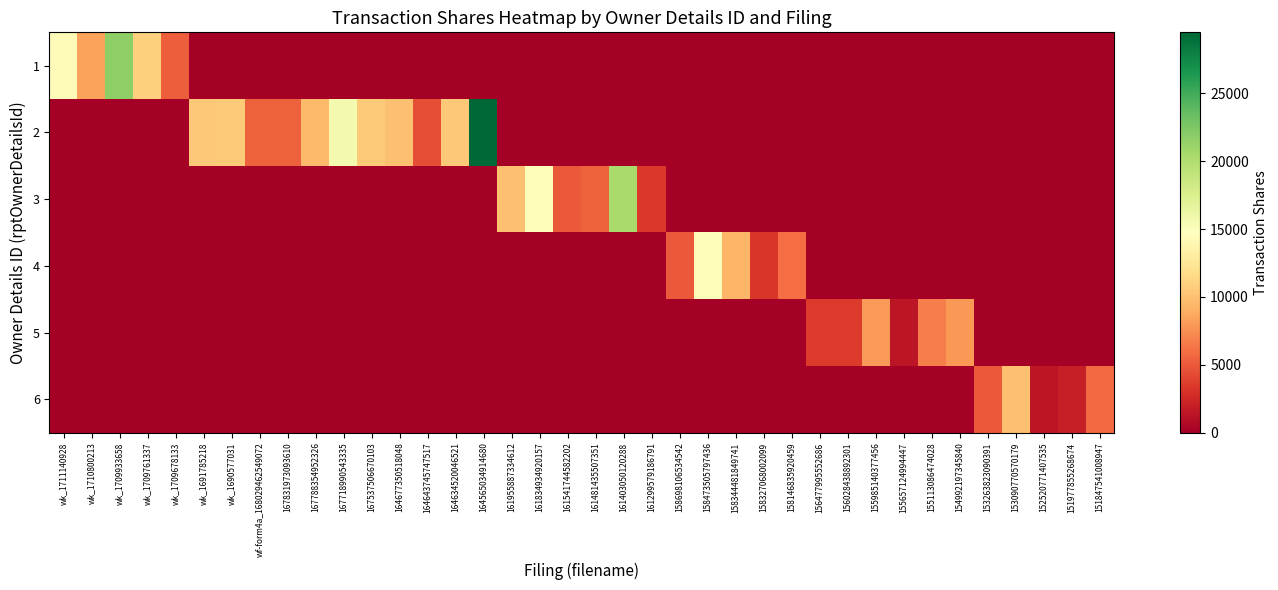

Reading right to left, transcribe all the data shown in this chart.

1: 151847541008947=0	151977855268674=0	152520771407535=0	153090770570179=0	153263823090391=0	154992197345840=0	155113086474028=0	155657124994447=0	155985140377456=0	156028438892301=0	156477995552686=0	158146835920459=0	158327068002099=0	158344481849741=0	158473505797436=0	158698106534542=0	161299579186791=0	161403050120288=0	161481435507351=0	161541744582202=0	161834934920157=0	161955887334612=0	164565034914680=0	164634520046521=0	164643745747517=0	164677350518048=0	167537506670103=0	167718990543335=0	167788354952326=0	167831973093610=0	wf-form4a_168029462549072=0	wk_1690577031=0	wk_1691785218=0	wk_1709678133=5219	wk_1709761337=10897	wk_1709933658=21709	wk_1710800213=8394	wk_1711140928=14349
2: 151847541008947=0	151977855268674=0	152520771407535=0	153090770570179=0	153263823090391=0	154992197345840=0	155113086474028=0	155657124994447=0	155985140377456=0	156028438892301=0	156477995552686=0	158146835920459=0	158327068002099=0	158344481849741=0	158473505797436=0	158698106534542=0	161299579186791=0	161403050120288=0	161481435507351=0	161541744582202=0	161834934920157=0	161955887334612=0	164565034914680=29484	164634520046521=10470	164643745747517=4430	164677350518048=10000	167537506670103=10500	167718990543335=15583	167788354952326=9649	167831973093610=5356	wf-form4a_168029462549072=5356	wk_1690577031=10500	wk_1691785218=10427	wk_1709678133=0	wk_1709761337=0	wk_1709933658=0	wk_1710800213=0	wk_1711140928=0
3: 151847541008947=0	151977855268674=0	152520771407535=0	153090770570179=0	153263823090391=0	154992197345840=0	155113086474028=0	155657124994447=0	155985140377456=0	156028438892301=0	156477995552686=0	158146835920459=0	158327068002099=0	158344481849741=0	158473505797436=0	158698106534542=0	161299579186791=3428	161403050120288=20402	161481435507351=5382	161541744582202=5000	161834934920157=15000	161955887334612=10000	164565034914680=0	164634520046521=0	164643745747517=0	164677350518048=0	167537506670103=0	167718990543335=0	167788354952326=0	167831973093610=0	wf-form4a_168029462549072=0	wk_1690577031=0	wk_1691785218=0	wk_1709678133=0	wk_1709761337=0	wk_1709933658=0	wk_1710800213=0	wk_1711140928=0
4: 151847541008947=0	151977855268674=0	152520771407535=0	153090770570179=0	153263823090391=0	154992197345840=0	155113086474028=0	155657124994447=0	155985140377456=0	156028438892301=0	156477995552686=0	158146835920459=5962	158327068002099=3278	158344481849741=9437	158473505797436=15000	158698106534542=5000	161299579186791=0	161403050120288=0	161481435507351=0	161541744582202=0	161834934920157=0	161955887334612=0	164565034914680=0	164634520046521=0	164643745747517=0	164677350518048=0	167537506670103=0	167718990543335=0	167788354952326=0	167831973093610=0	wf-form4a_168029462549072=0	wk_1690577031=0	wk_1691785218=0	wk_1709678133=0	wk_1709761337=0	wk_1709933658=0	wk_1710800213=0	wk_1711140928=0
5: 151847541008947=0	151977855268674=0	152520771407535=0	153090770570179=0	153263823090391=0	154992197345840=7872	155113086474028=6750	155657124994447=1415	155985140377456=8000	156028438892301=3500	156477995552686=3500	158146835920459=0	158327068002099=0	158344481849741=0	158473505797436=0	158698106534542=0	161299579186791=0	161403050120288=0	161481435507351=0	161541744582202=0	161834934920157=0	161955887334612=0	164565034914680=0	164634520046521=0	164643745747517=0	164677350518048=0	167537506670103=0	167718990543335=0	167788354952326=0	167831973093610=0	wf-form4a_168029462549072=0	wk_1690577031=0	wk_1691785218=0	wk_1709678133=0	wk_1709761337=0	wk_1709933658=0	wk_1710800213=0	wk_1711140928=0
6: 151847541008947=5798	151977855268674=2019	152520771407535=1413	153090770570179=10000	153263823090391=5000	154992197345840=0	155113086474028=0	155657124994447=0	155985140377456=0	156028438892301=0	156477995552686=0	158146835920459=0	158327068002099=0	158344481849741=0	158473505797436=0	158698106534542=0	161299579186791=0	161403050120288=0	161481435507351=0	161541744582202=0	161834934920157=0	161955887334612=0	164565034914680=0	164634520046521=0	164643745747517=0	164677350518048=0	167537506670103=0	167718990543335=0	167788354952326=0	167831973093610=0	wf-form4a_168029462549072=0	wk_1690577031=0	wk_1691785218=0	wk_1709678133=0	wk_1709761337=0	wk_1709933658=0	wk_1710800213=0	wk_1711140928=0